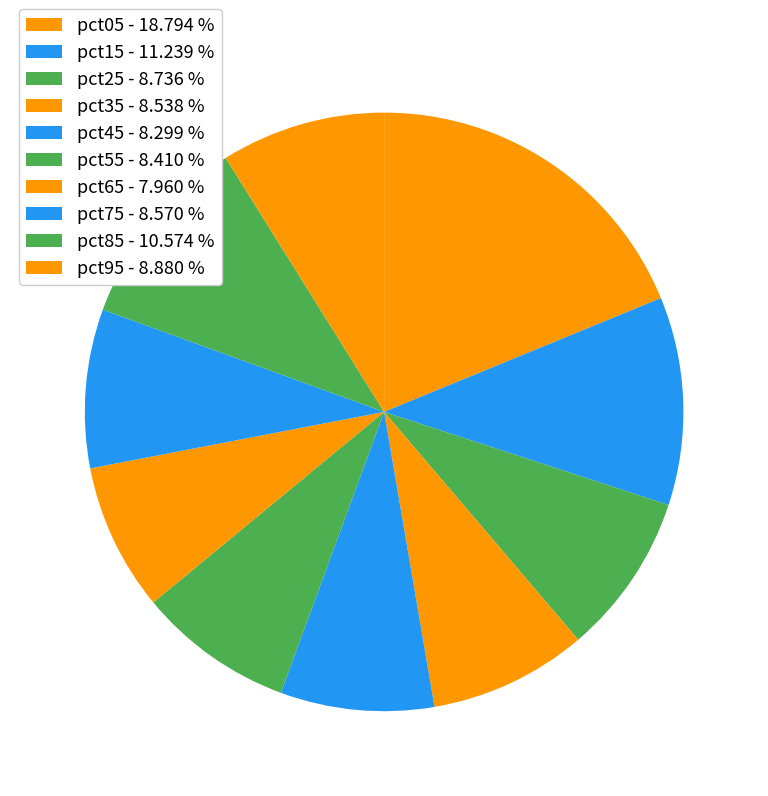

Count the number of slices in the pie.

10